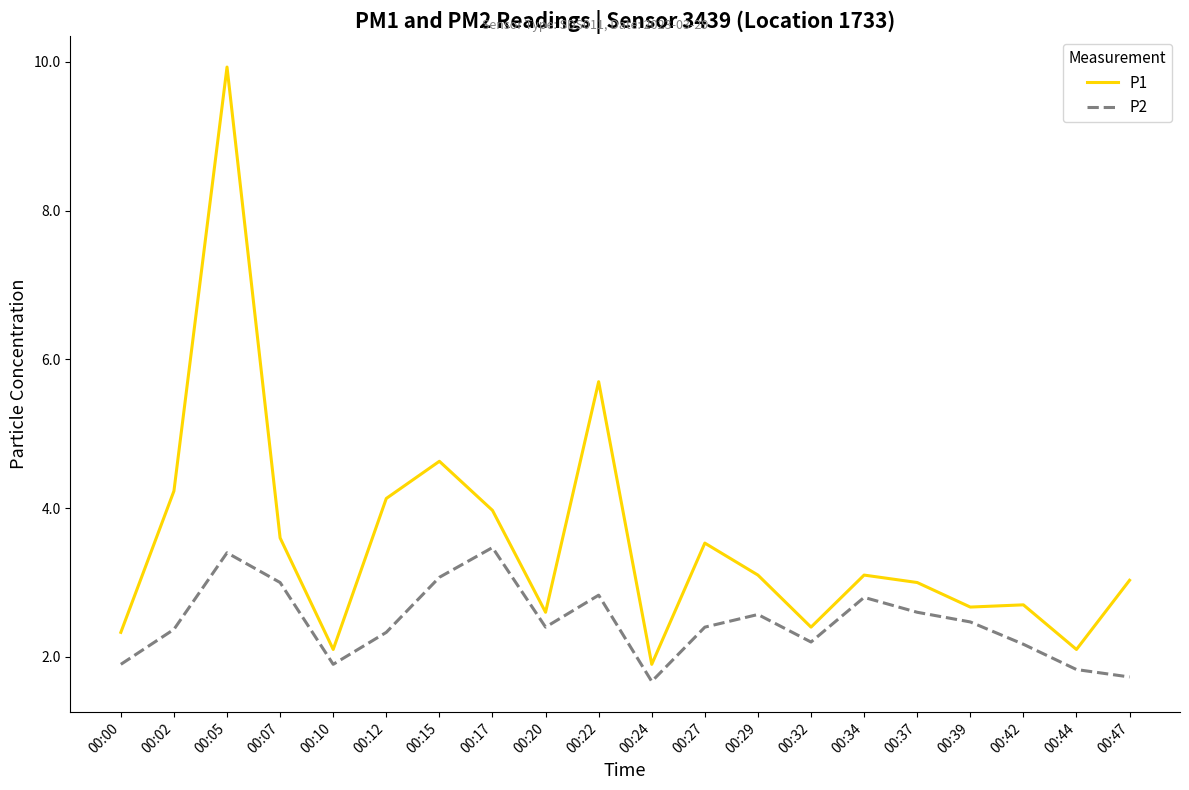

True or false: P1 and P2 cross at least once.

False